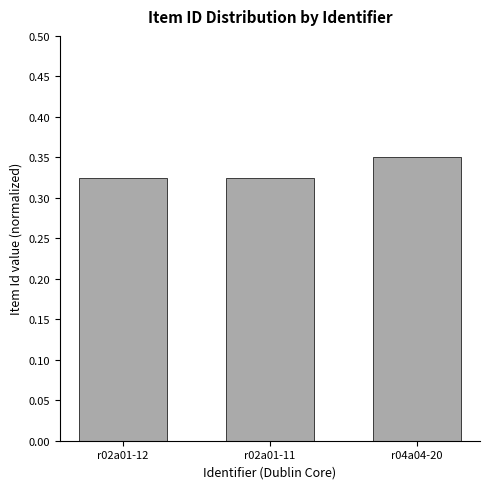

What is the sum of all values?

1.0